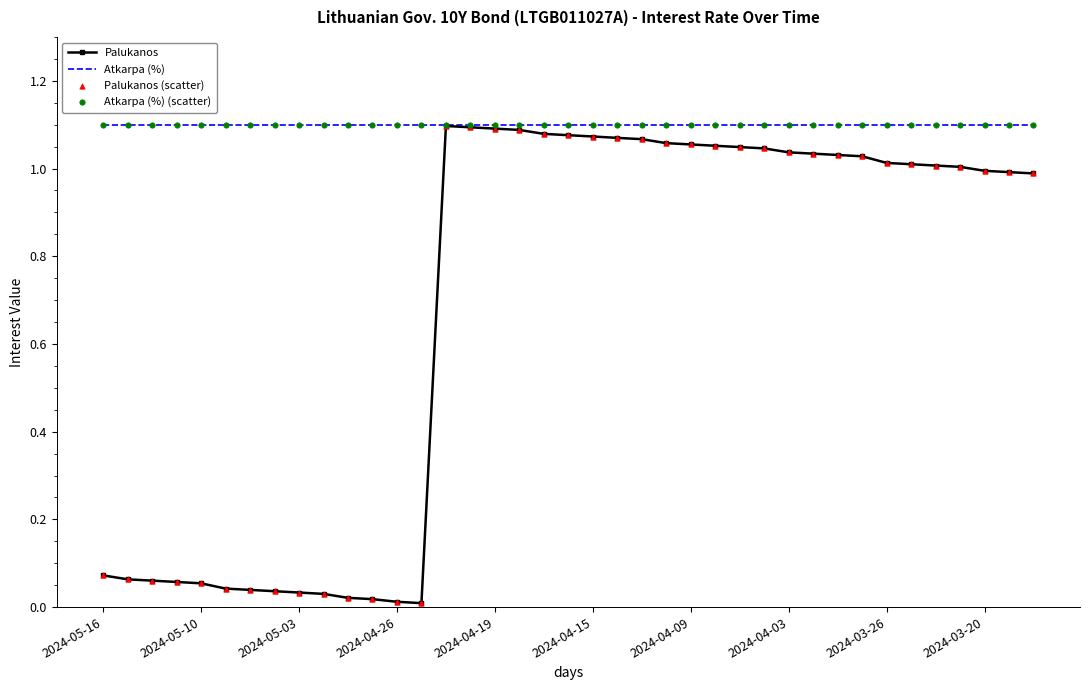

List the series in order of their overall mean, highest first.

Atkarpa (%), Palukanos